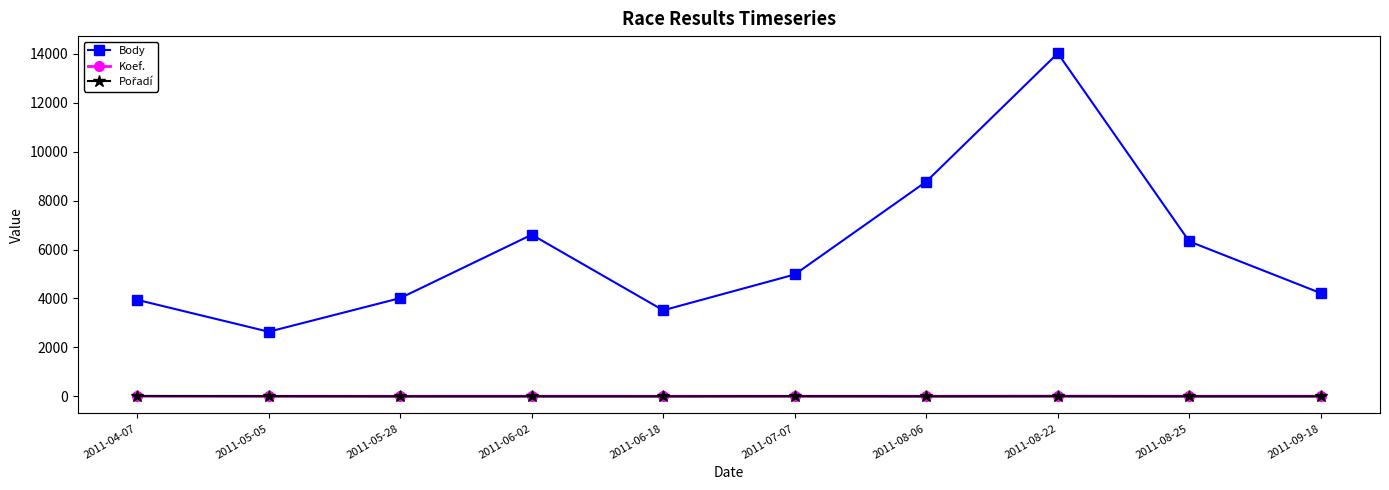

The value of Body at 2011-04-07 is 3944. True or false?

True